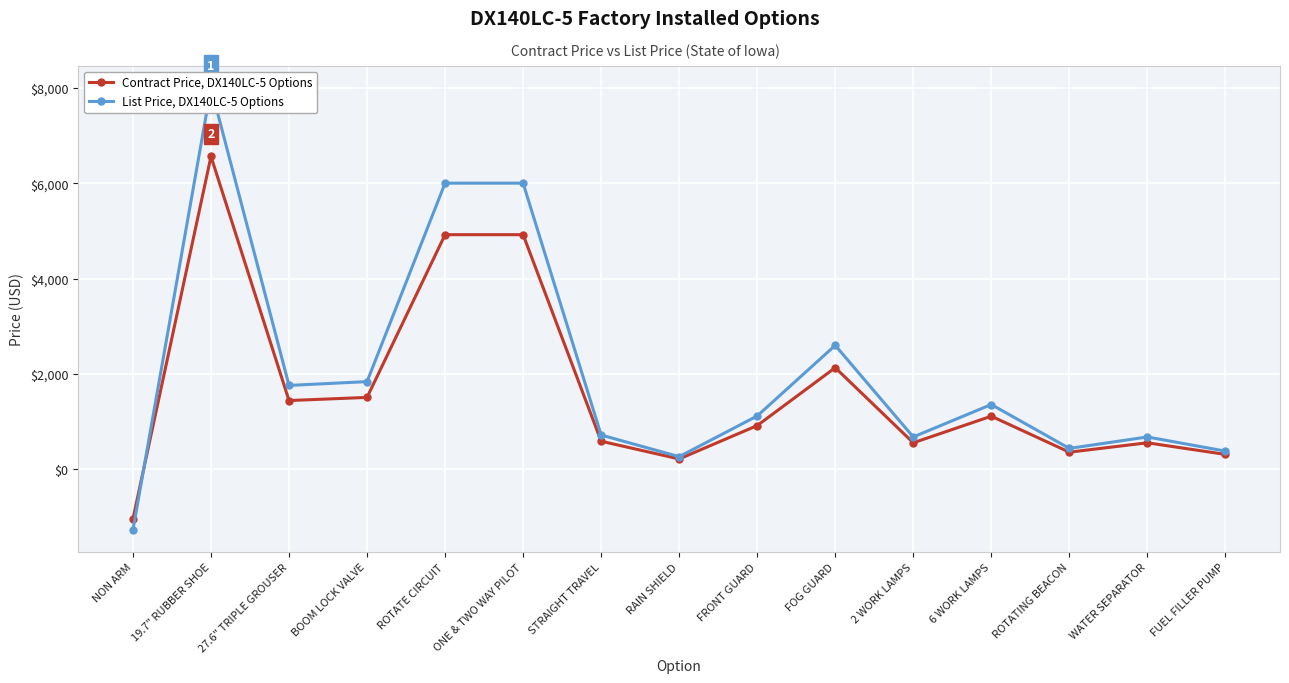

What is the average value of the Contract Price, DX140LC-5 Options series?

1671.9